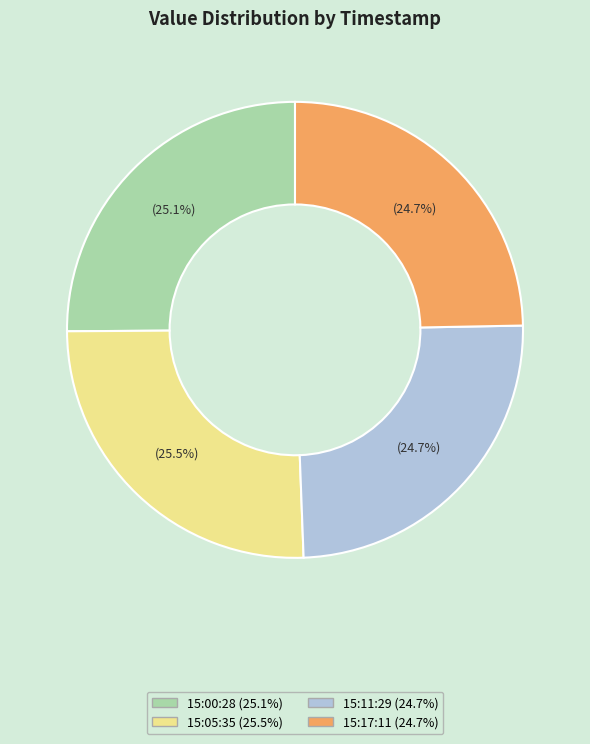

Does any single category account for the majority?

No